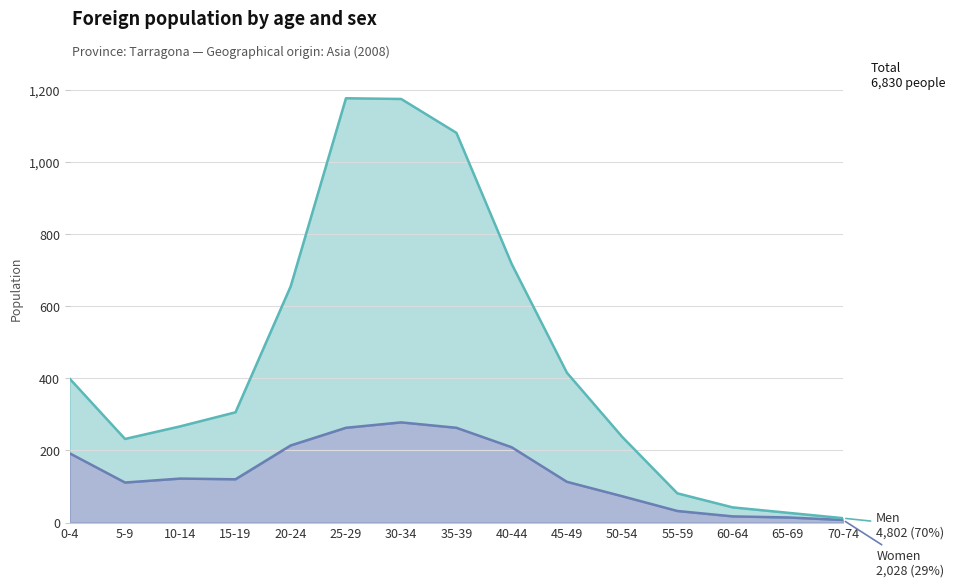

Does the chart display data point markers on the line(s)?

No